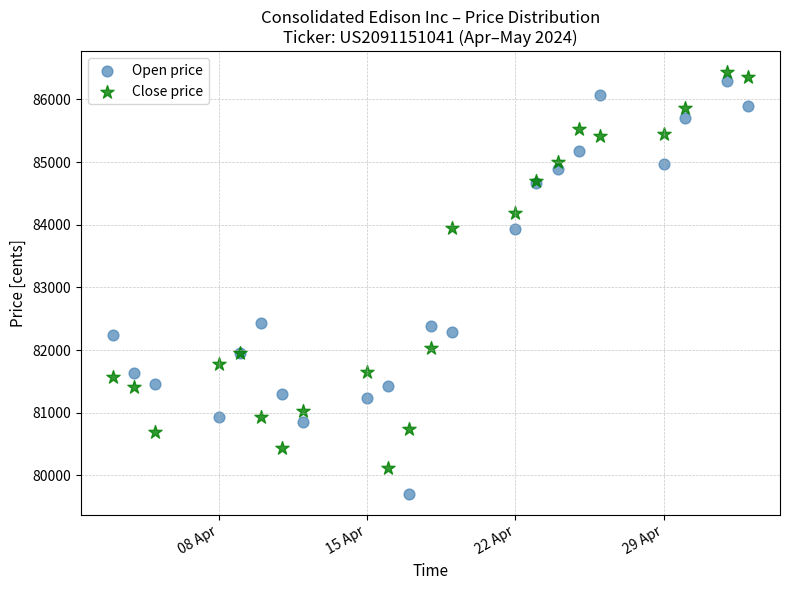

Which series contains the lowest Y value?

Open price